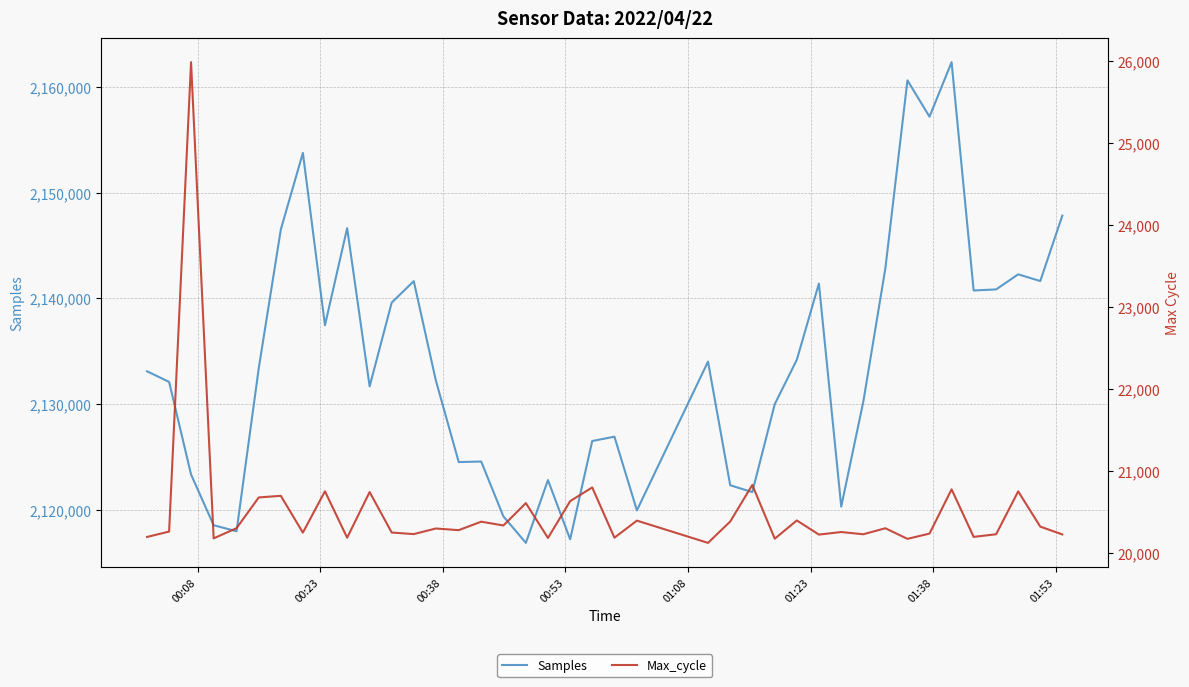

What is the average value of the Samples series?

2133929